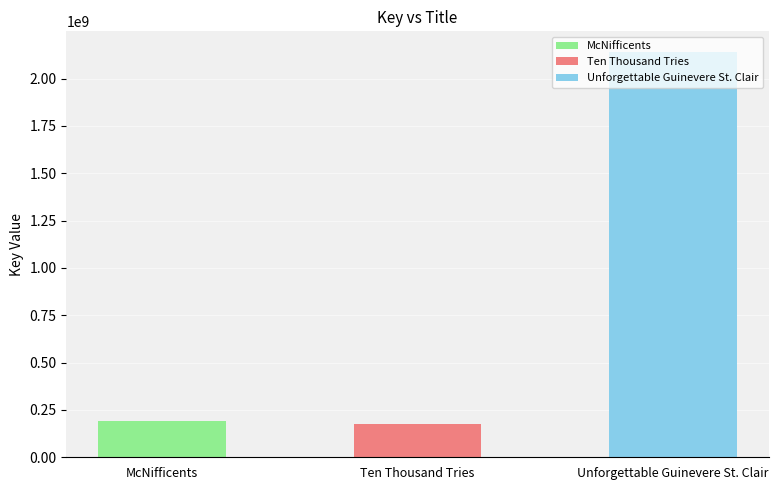

At which label does the data first exceed 190623907?

Unforgettable Guinevere St. Clair